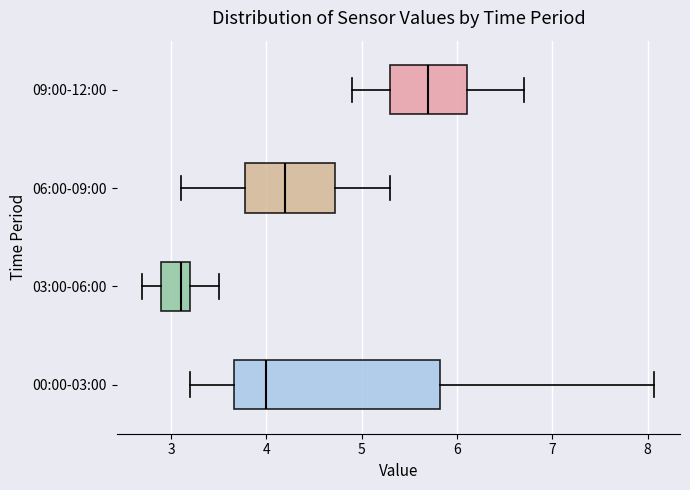

Which box is the widest, from its left edge to its right edge?

00:00-03:00